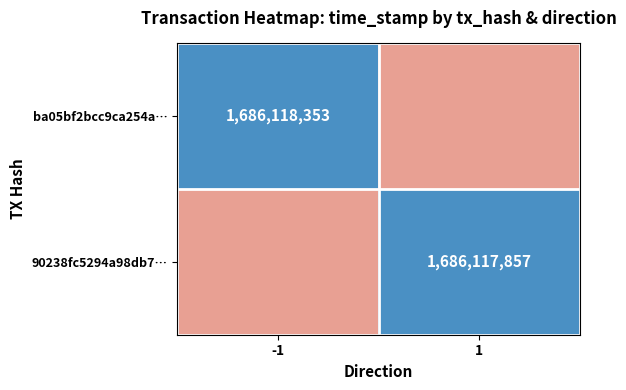

The ba05bf2bcc9ca254a… series shows 1686118353 at -1. True or false?

True